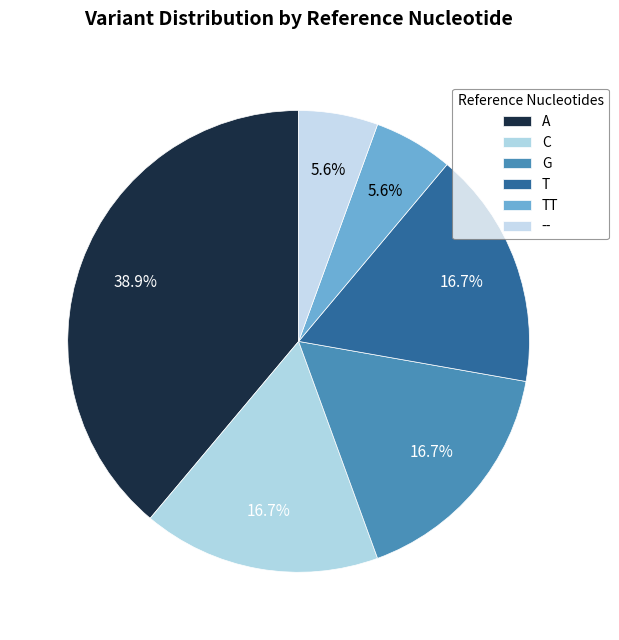

How many slices are in this pie chart?

6